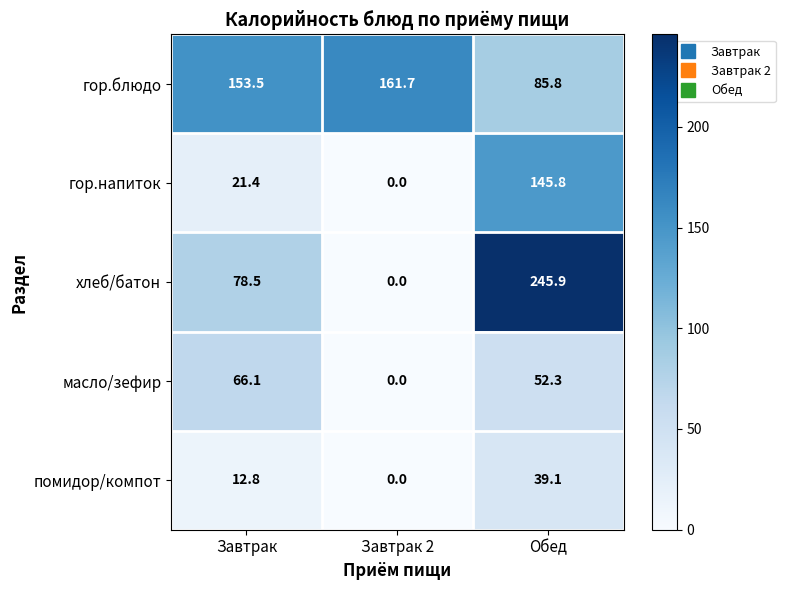

What is the difference between the гор.напиток values at Завтрак and Завтрак 2?

21.4